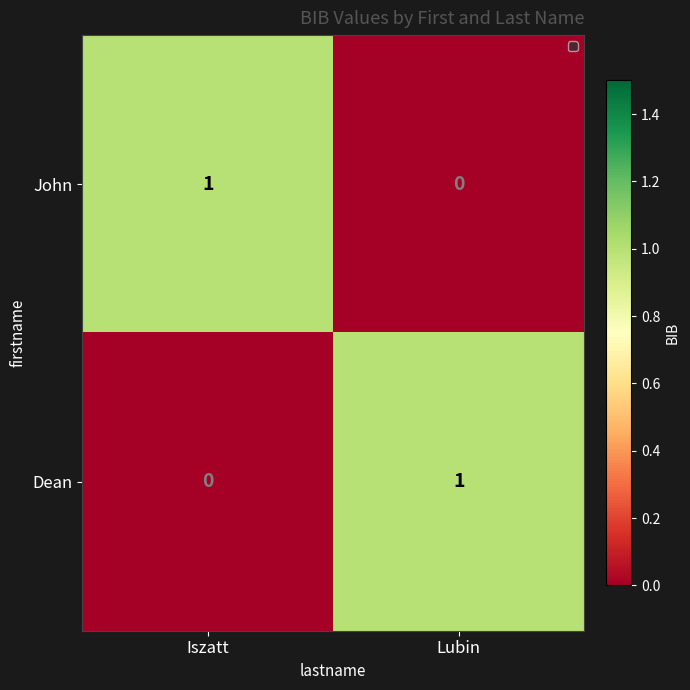

Is the value of John at Lubin greater than the value of Dean at Lubin?

No